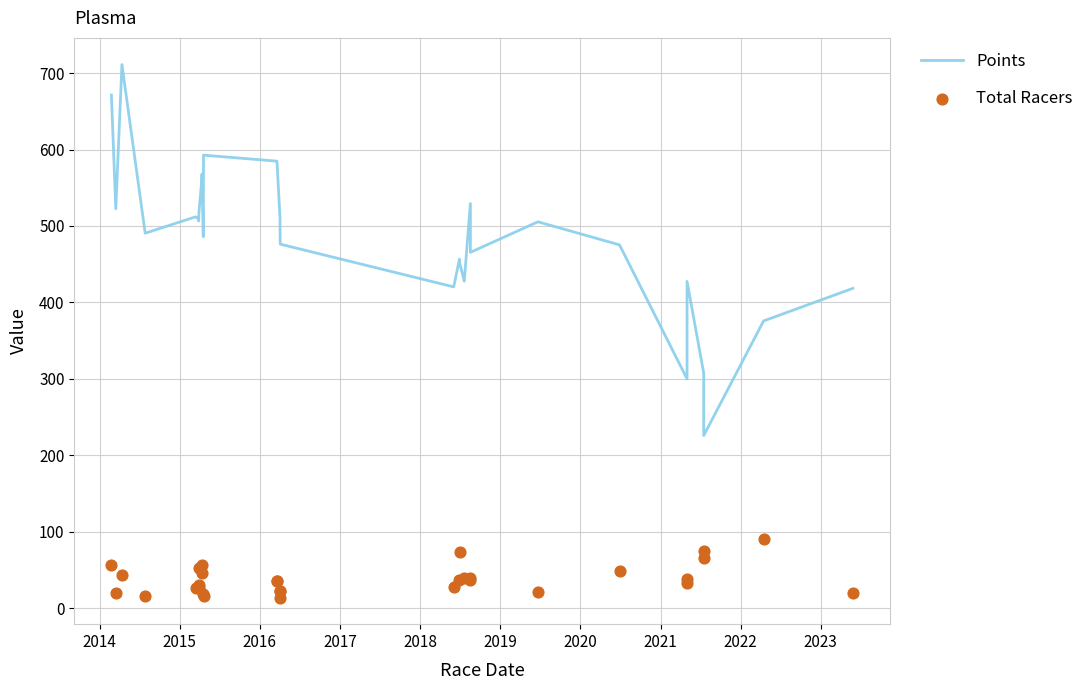

Which series contains the lowest Y value?

Total Racers